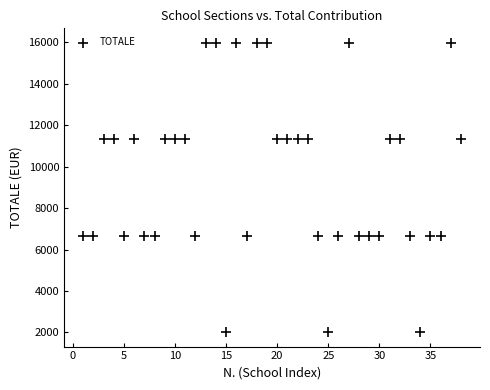

What is the range of Y values (max minus min)?

13975.5